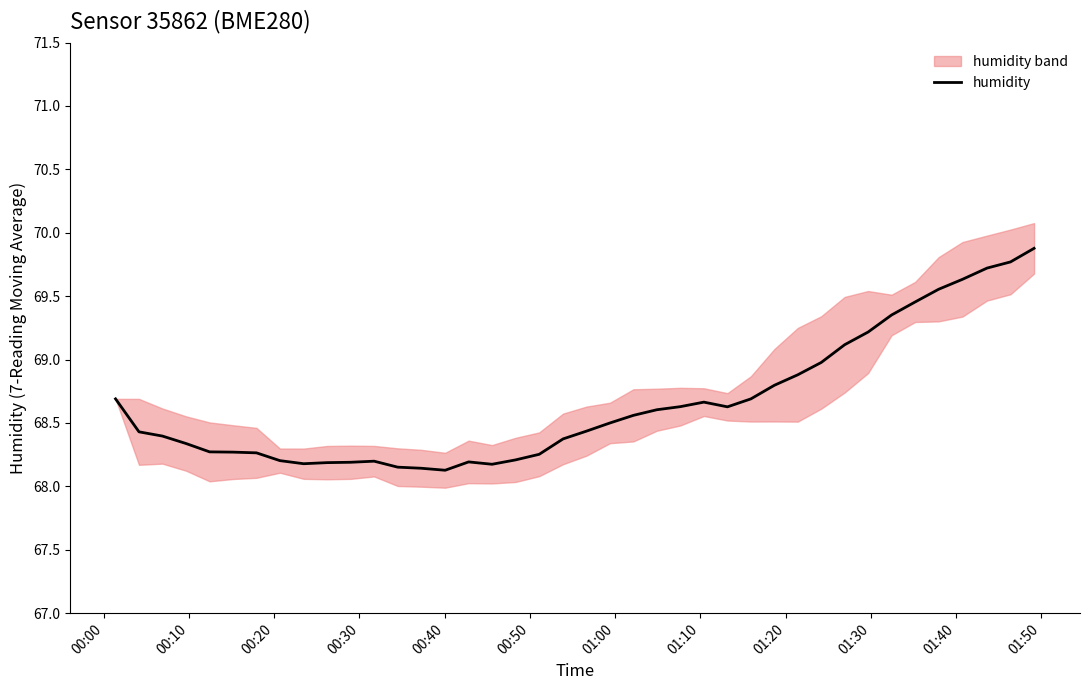

What is the minimum value shown in the chart?

68.1